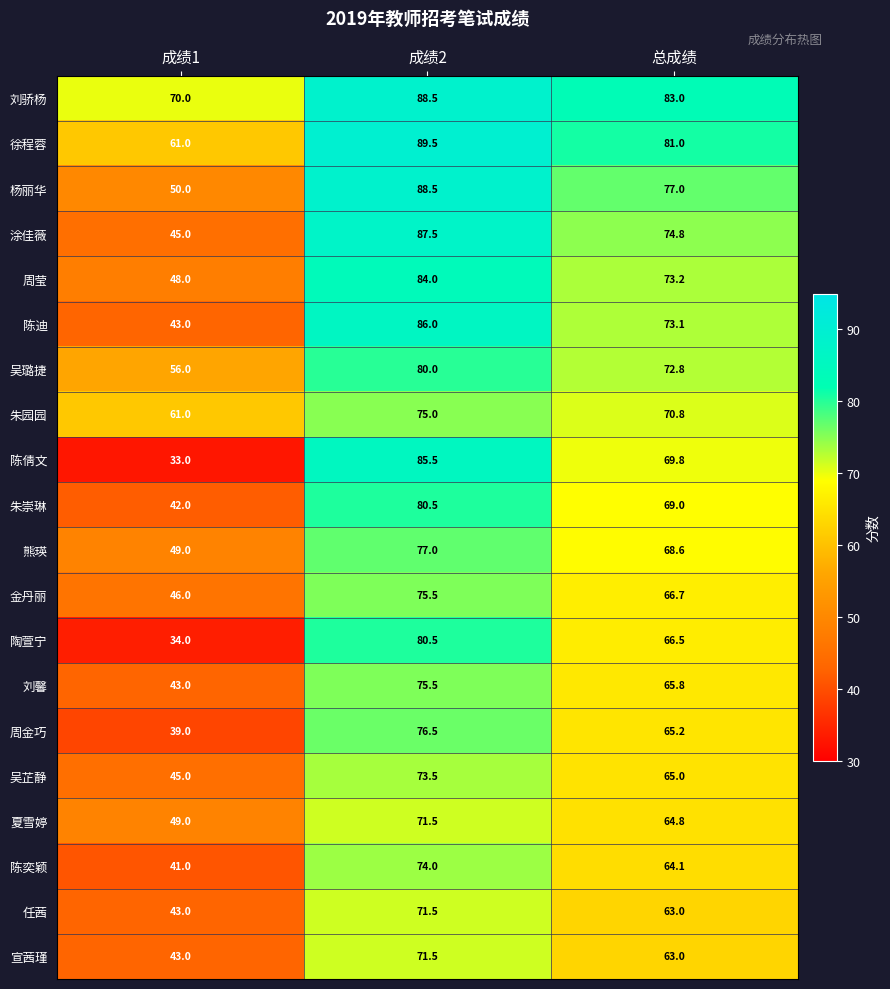

The 朱崇琳 series shows 114.3 at 成绩2. True or false?

False